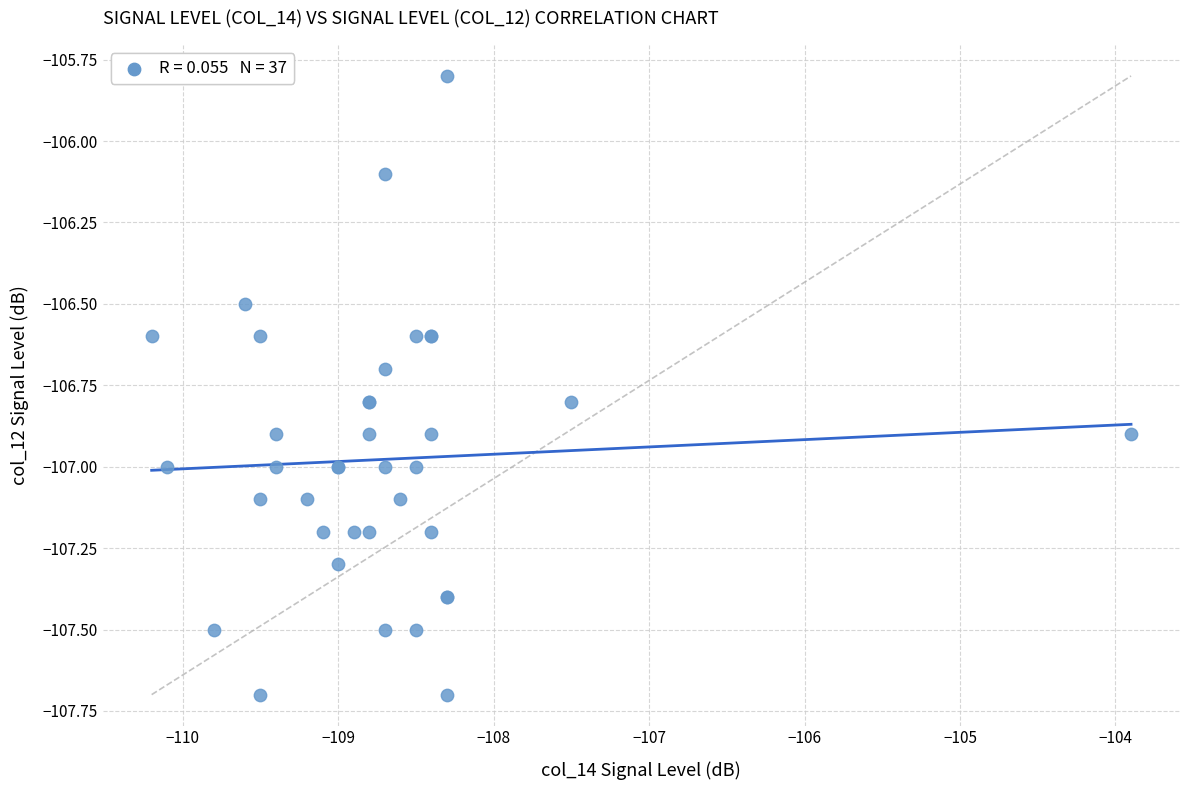

What Y value in the scatter plot is closest to -106?

-106.1